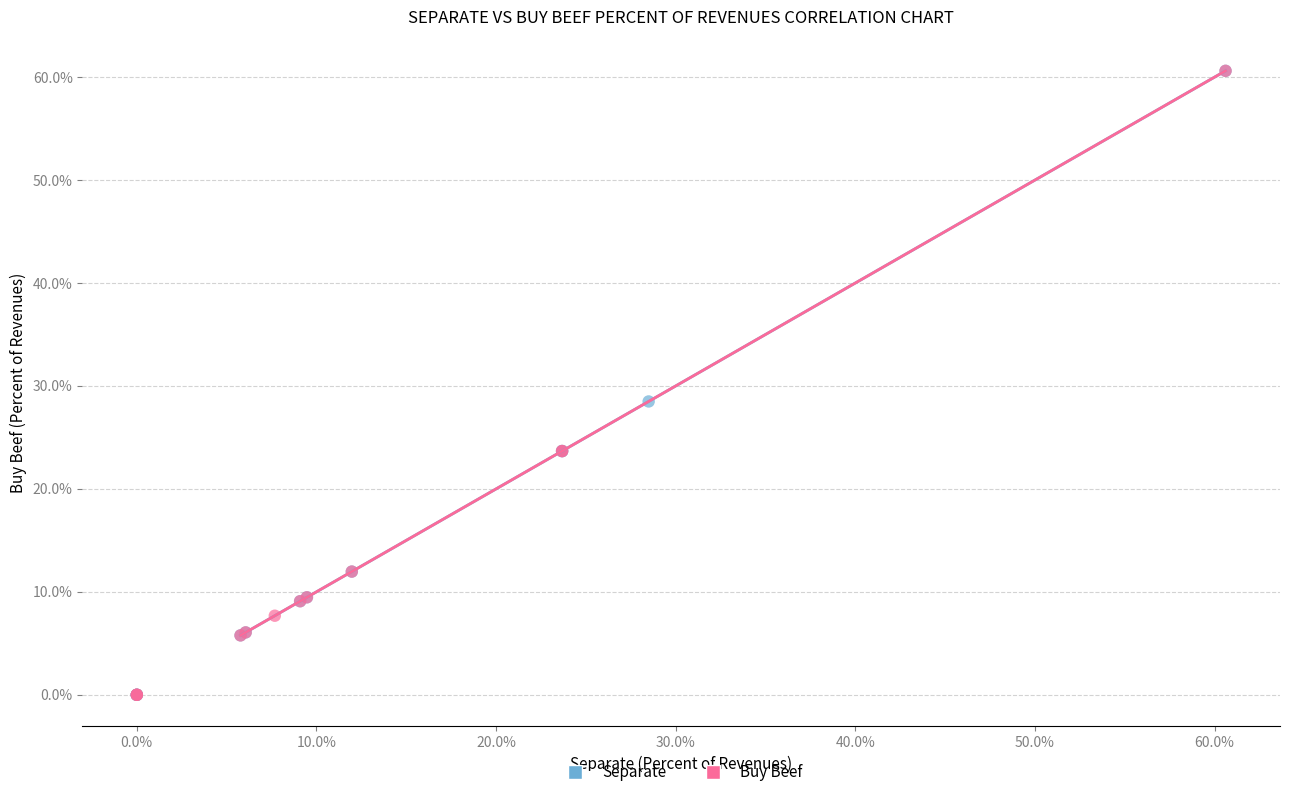

What are all the series names shown in the legend?

Separate, Buy Beef